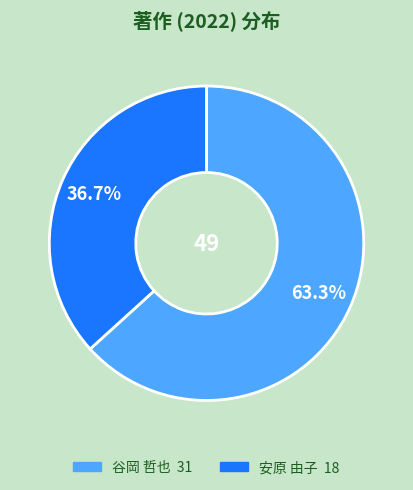

Is 安原 由子 the majority of the pie?

No